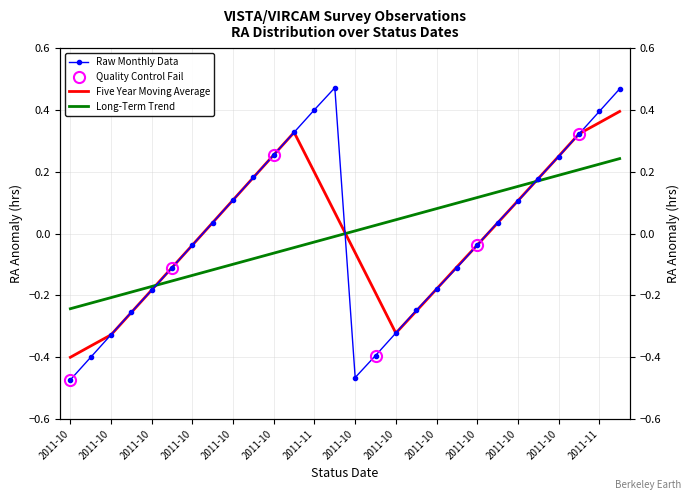

What is the difference between the second highest and second lowest values in the Raw Monthly Data series?

0.9